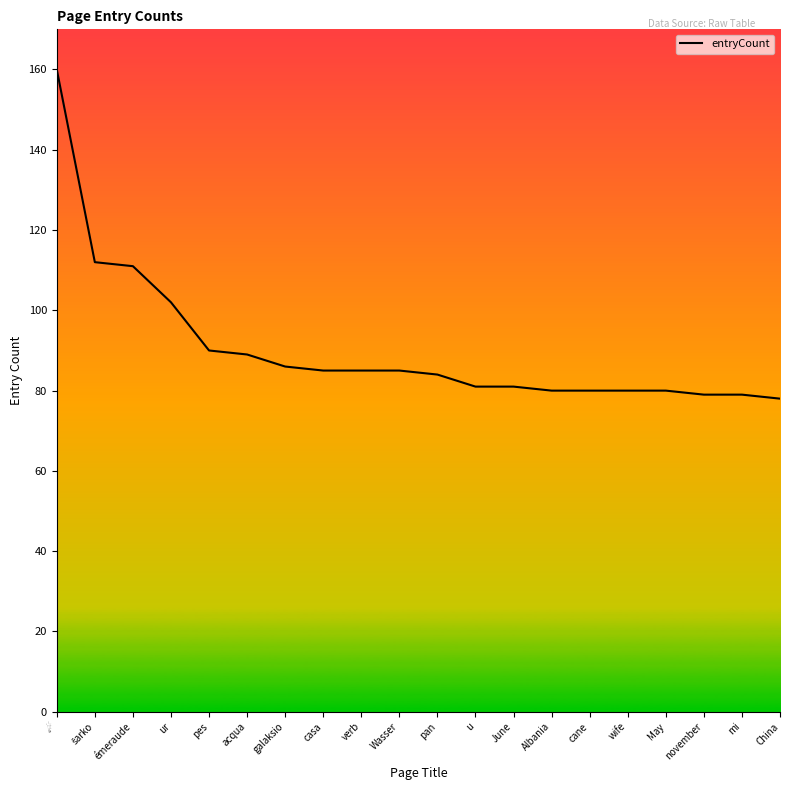

True or false: the data shows 81 at u.

True